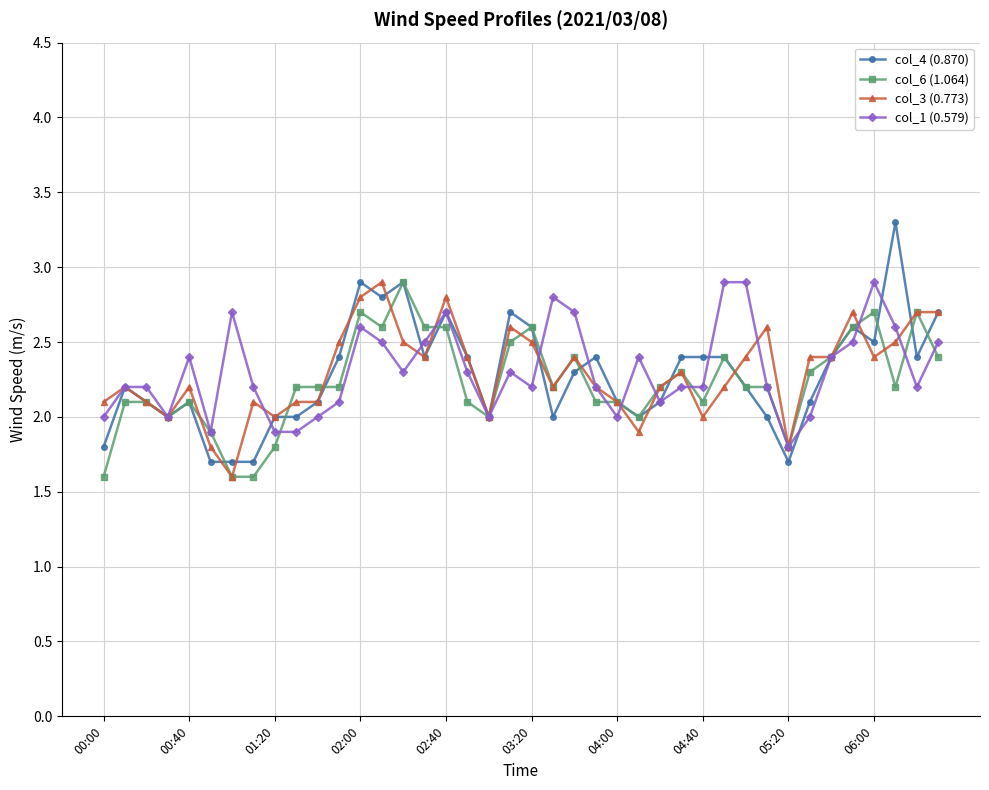

At how many categories does at least one series exceed 3?

1